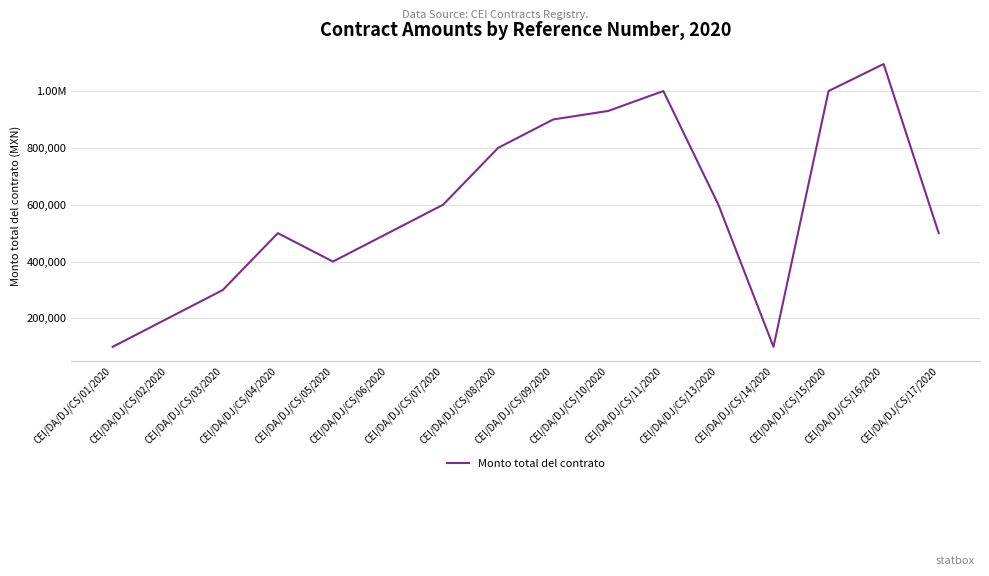

What is the difference between the second highest and second lowest values?

900000